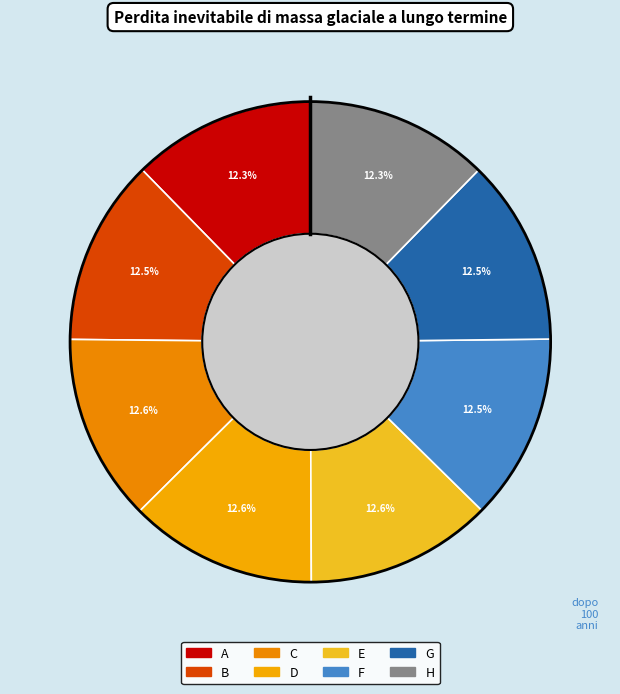

Combined, do E and C account for over 50%?

No